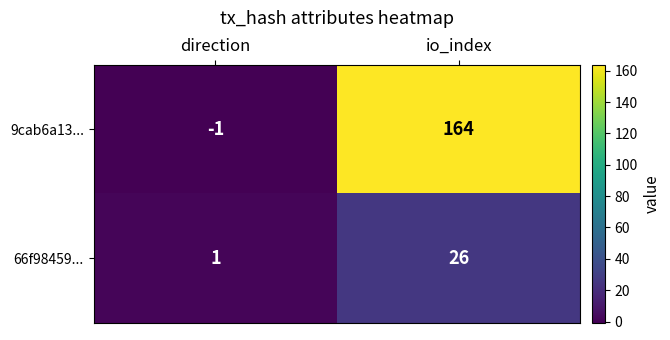

At io_index, list the series in order from smallest to largest.

66f98459..., 9cab6a13...